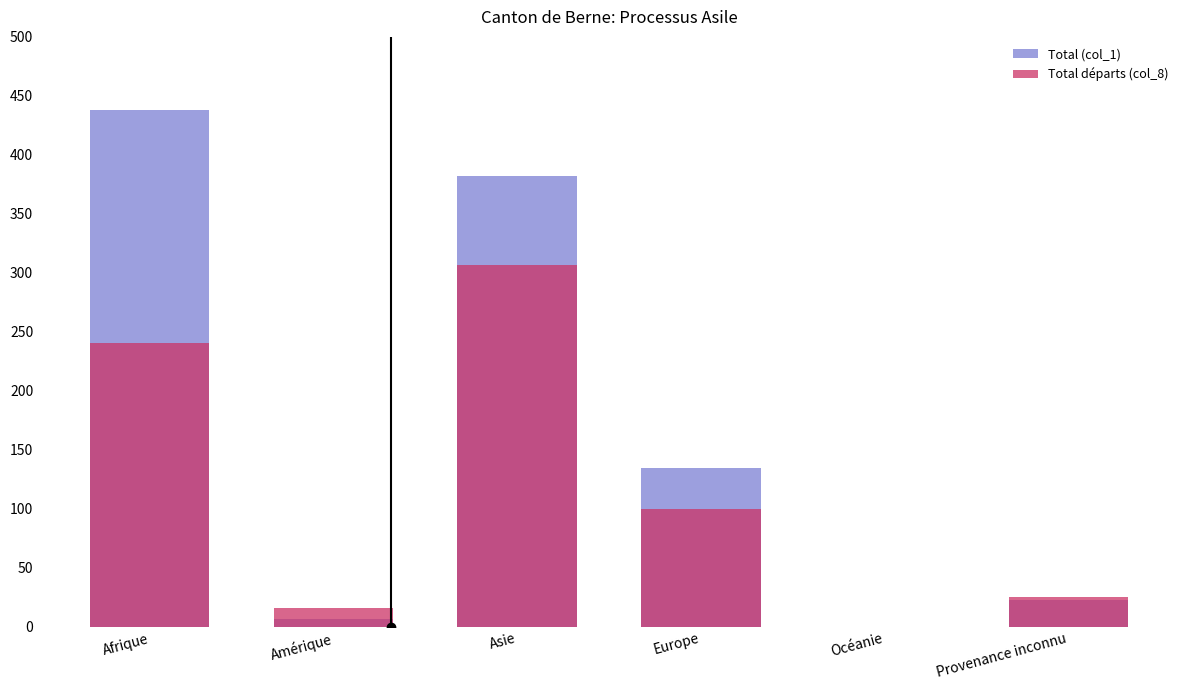

At which label is Total départs (col_8) closest to 153?

Europe